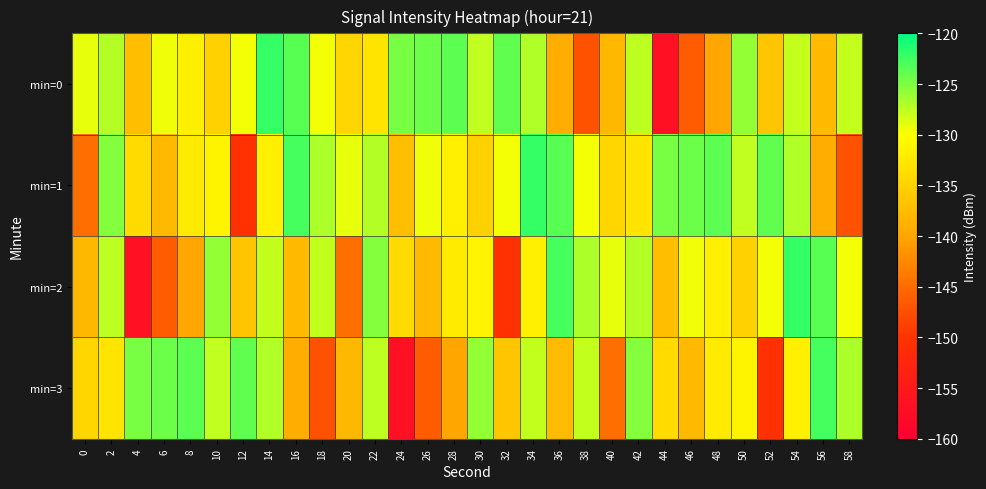

Reading left to right, transcribe all the data shown in this chart.

min=0: 0=-129.2	2=-127.0	4=-137.0	6=-129.5	8=-131.8	10=-135.0	12=-129.5	14=-122.2	16=-123.5	18=-129.5	20=-134.6	22=-133.0	24=-124.7	26=-124.3	28=-123.7	30=-127.7	32=-123.8	34=-127.0	36=-139.1	38=-147.3	40=-137.9	42=-127.4	44=-156.9	46=-146.4	48=-139.8	50=-125.8	52=-136.4	54=-127.7	56=-137.5	58=-127.7
min=1: 0=-144.8	2=-125.2	4=-134.0	6=-137.7	8=-132.3	10=-131.1	12=-150.4	14=-131.9	16=-122.7	18=-126.8	20=-129.2	22=-127.0	24=-137.0	26=-129.5	28=-131.8	30=-135.0	32=-129.5	34=-122.2	36=-123.5	38=-129.5	40=-134.6	42=-133.0	44=-124.7	46=-124.3	48=-123.7	50=-127.7	52=-123.8	54=-127.0	56=-139.1	58=-147.3
min=2: 0=-137.9	2=-127.4	4=-156.9	6=-146.4	8=-139.8	10=-125.8	12=-136.4	14=-127.7	16=-137.5	18=-127.7	20=-144.8	22=-125.2	24=-134.0	26=-137.7	28=-132.3	30=-131.1	32=-150.4	34=-131.9	36=-122.7	38=-126.8	40=-129.2	42=-127.0	44=-137.0	46=-129.5	48=-131.8	50=-135.0	52=-129.5	54=-122.2	56=-123.5	58=-129.5
min=3: 0=-134.6	2=-133.0	4=-124.7	6=-124.3	8=-123.7	10=-127.7	12=-123.8	14=-127.0	16=-139.1	18=-147.3	20=-137.9	22=-127.4	24=-156.9	26=-146.4	28=-139.8	30=-125.8	32=-136.4	34=-127.7	36=-137.5	38=-127.7	40=-144.8	42=-125.2	44=-134.0	46=-137.7	48=-132.3	50=-131.1	52=-150.4	54=-131.9	56=-122.7	58=-126.8